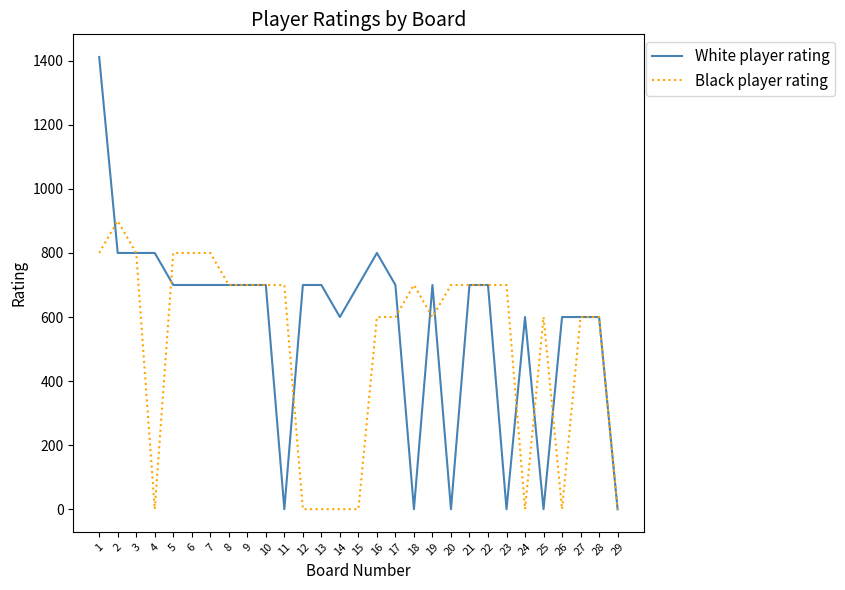

How many series are shown in this chart?

2